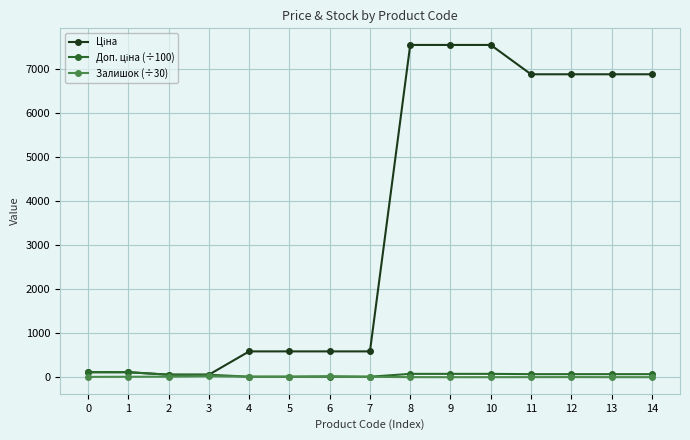

How many interior local peaks does the Залишок (÷30) series have?

3